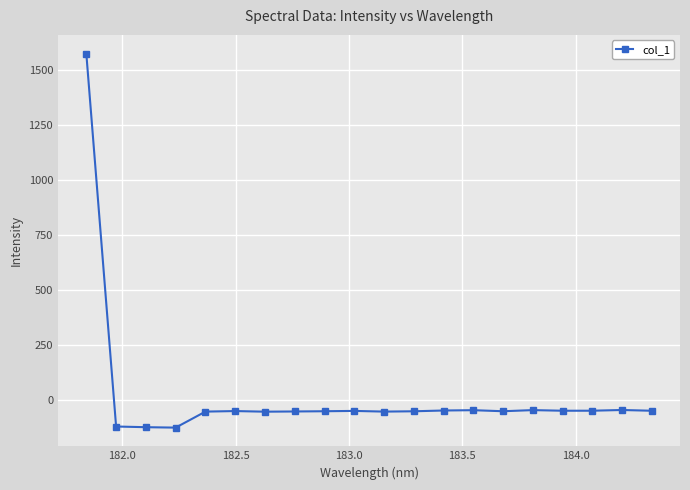

What is the smallest value displayed?

-127.6